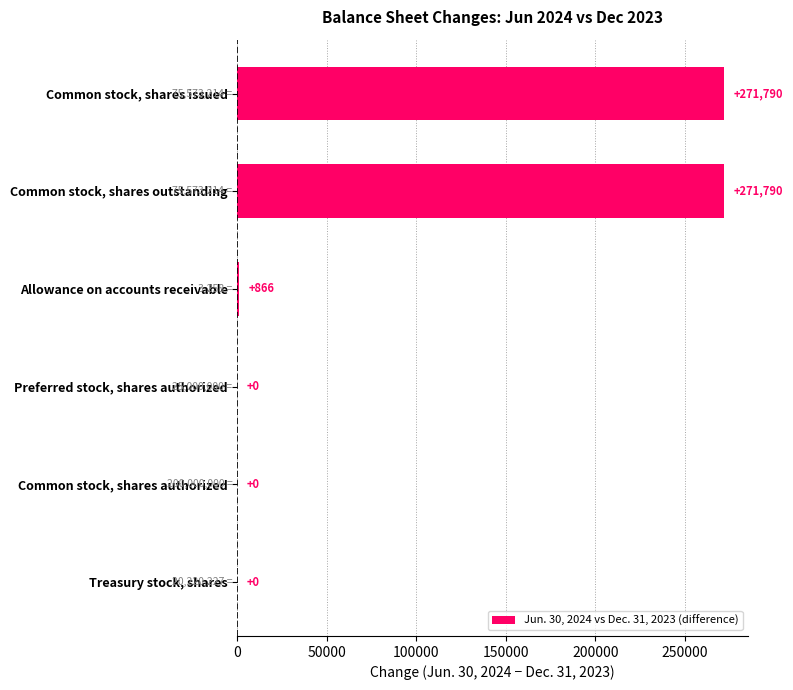

Where is the data nearest to the value 135895?

Allowance on accounts receivable